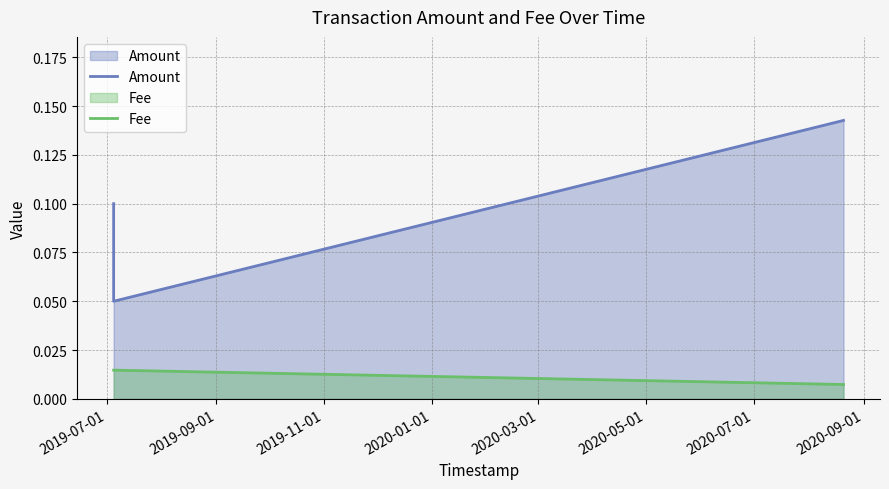

How many data points does each series have?

3